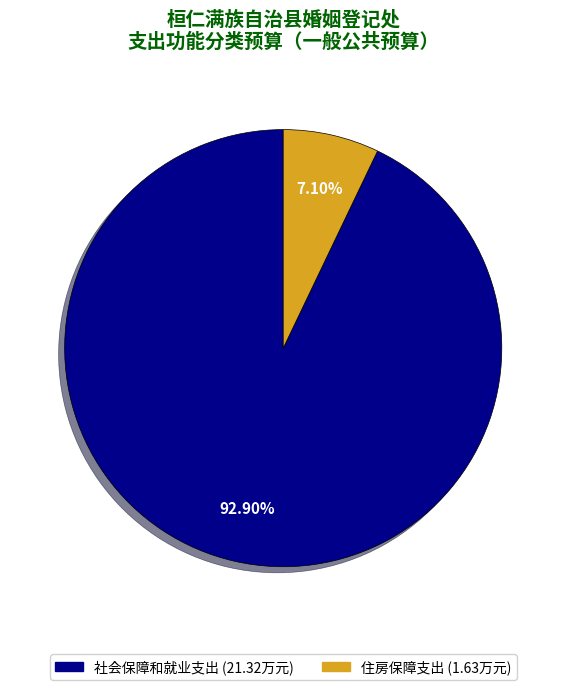

Which category has the biggest portion of the pie?

社会保障和就业支出